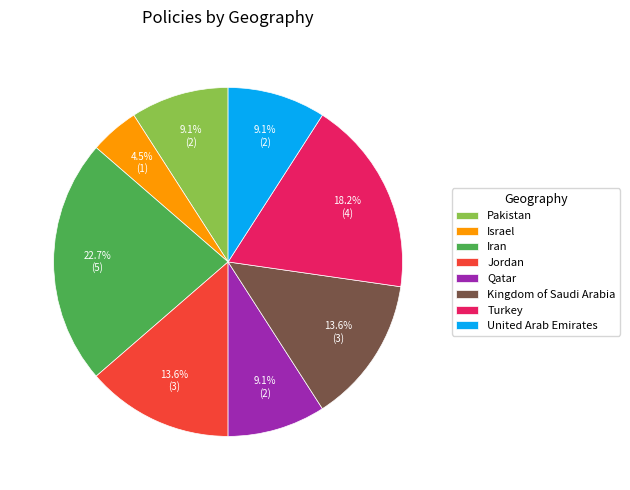

What is the total percentage of Pakistan and Iran?

31.8%